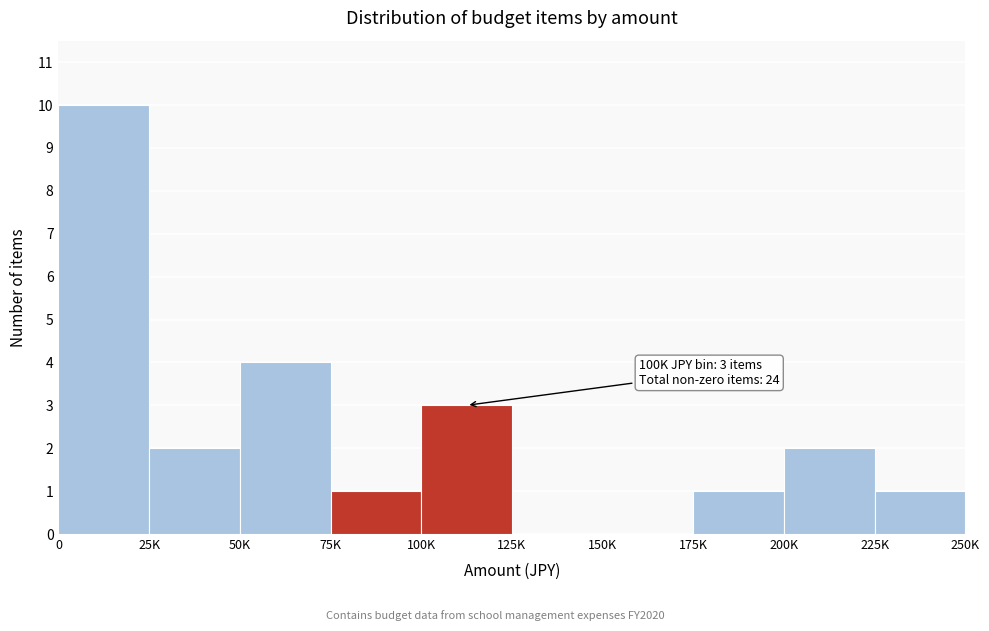

Reading right to left, what are all the values shown in this chart?

225K=1	200K=2	175K=1	150K=0	125K=0	100K=3	75K=1	50K=4	25K=2	0=10